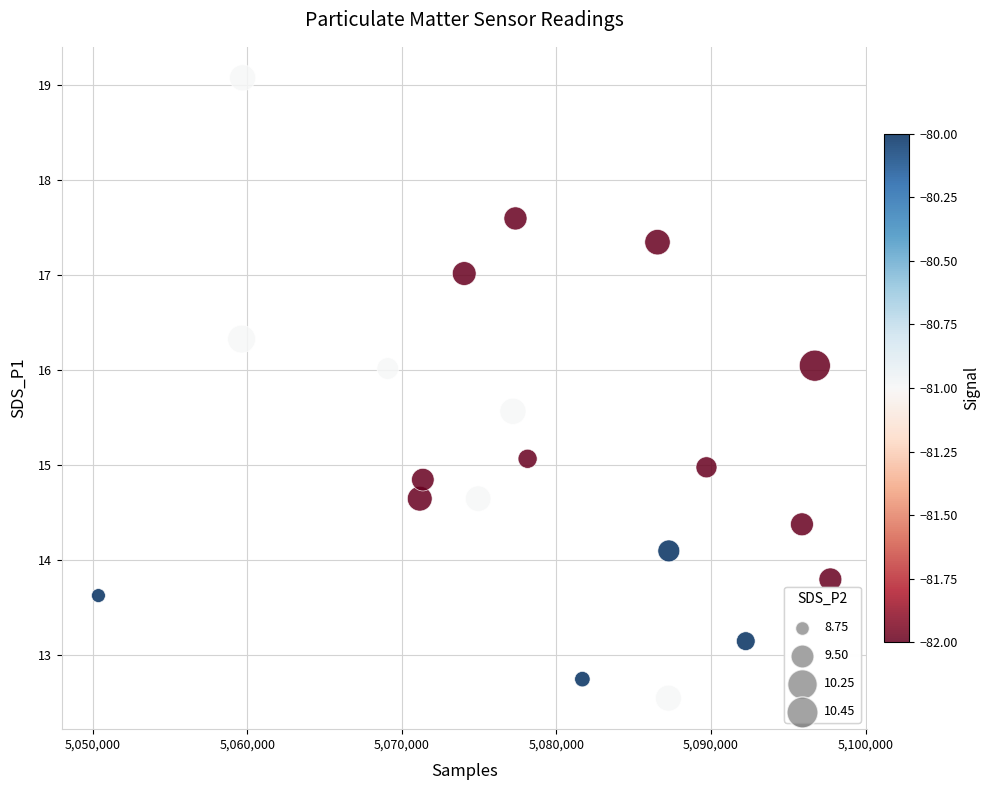

What is the range of X values (max minus min)?

47342.0